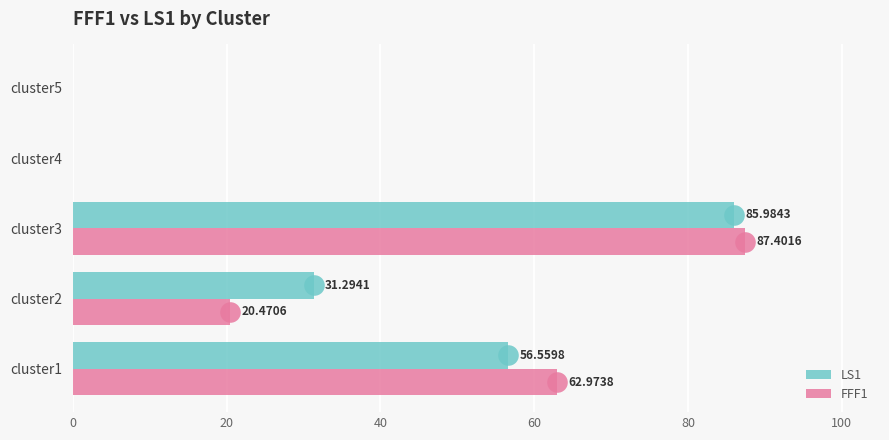

What is the sum of all LS1 values?

173.8